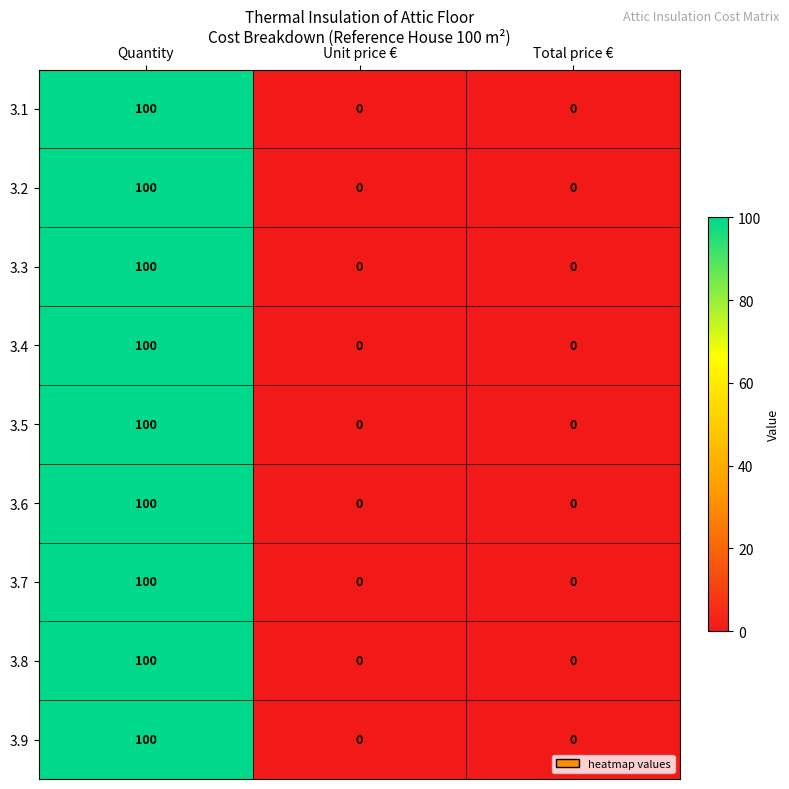

Count the 3.6 values in the range 0 to 100.

3